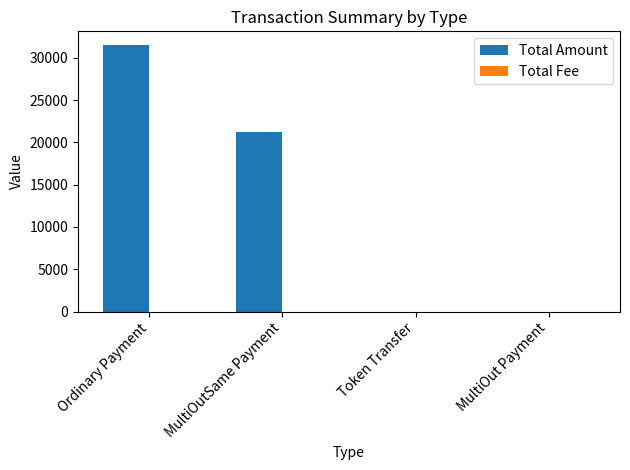

Which series changed the most between MultiOutSame Payment and MultiOut Payment?

Total Amount